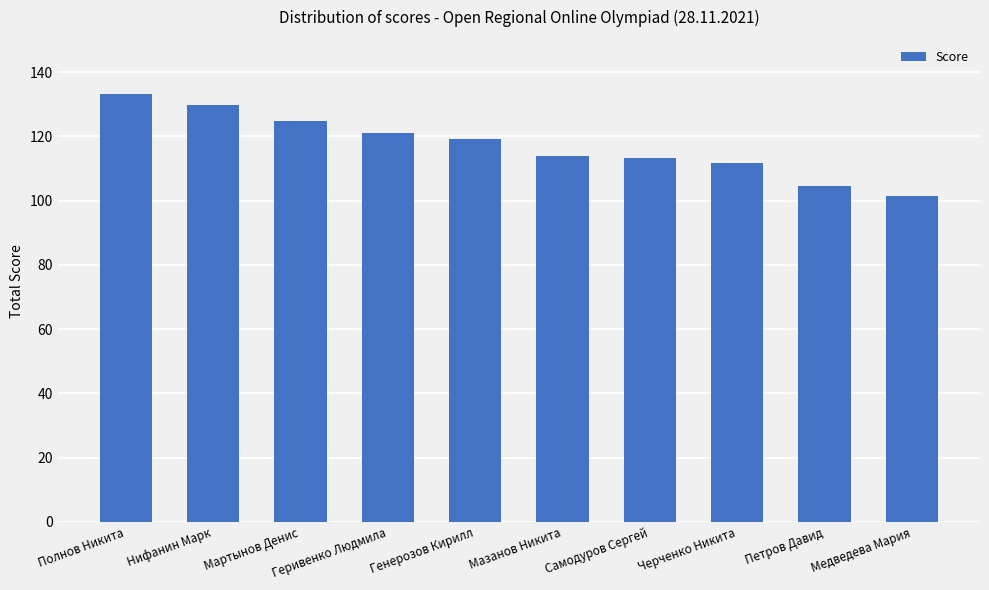

How many bars are there in total?

10